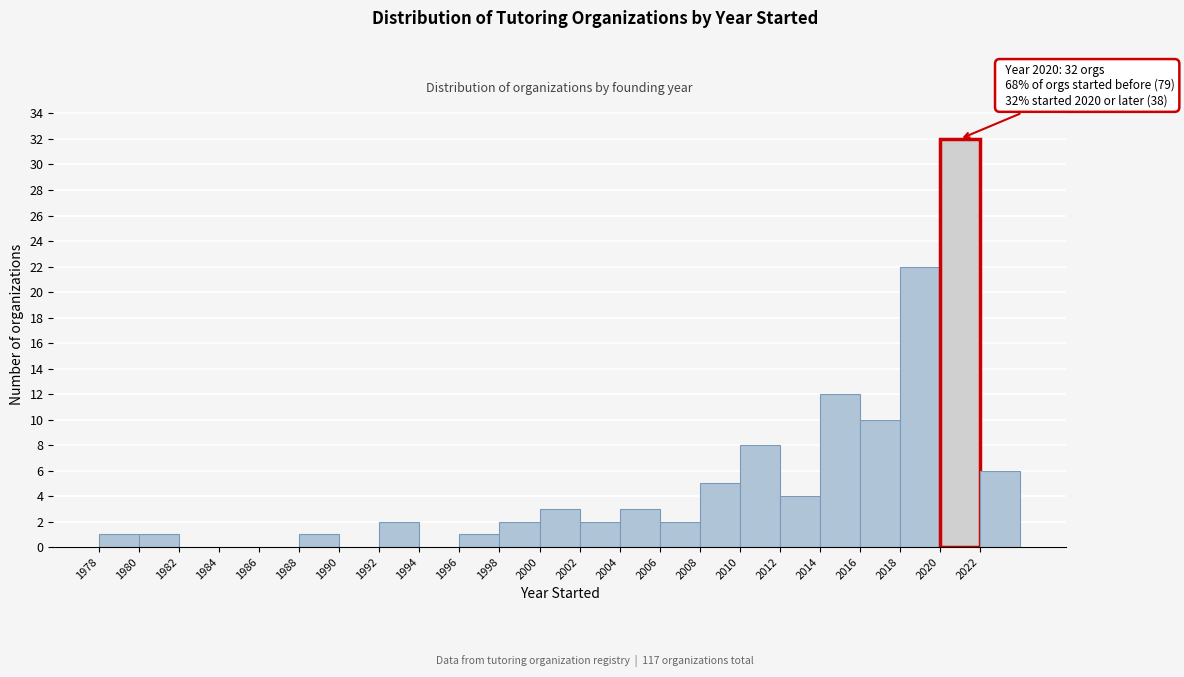

Over which range of the x-axis is the bar tallest?

2020 to 2022